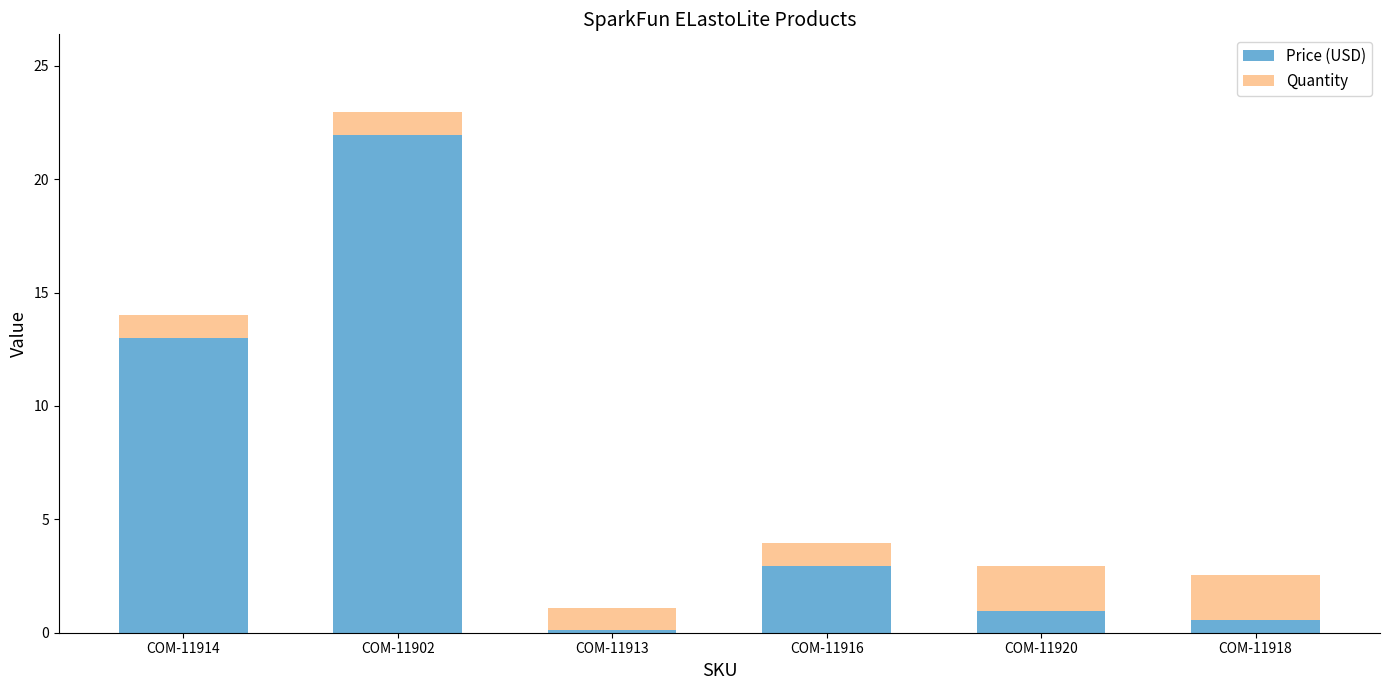

The value of Price (USD) at COM-11916 is 3.0. True or false?

True